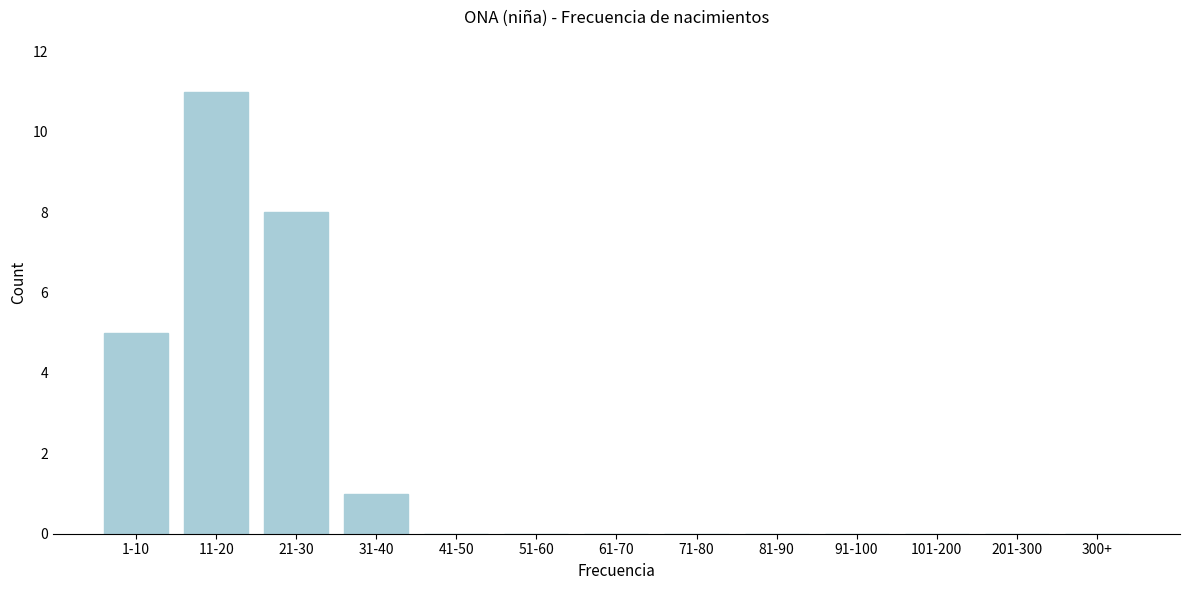

Reading right to left, transcribe all the data shown in this chart.

300+=0	201-300=0	101-200=0	91-100=0	81-90=0	71-80=0	61-70=0	51-60=0	41-50=0	31-40=1	21-30=8	11-20=11	1-10=5